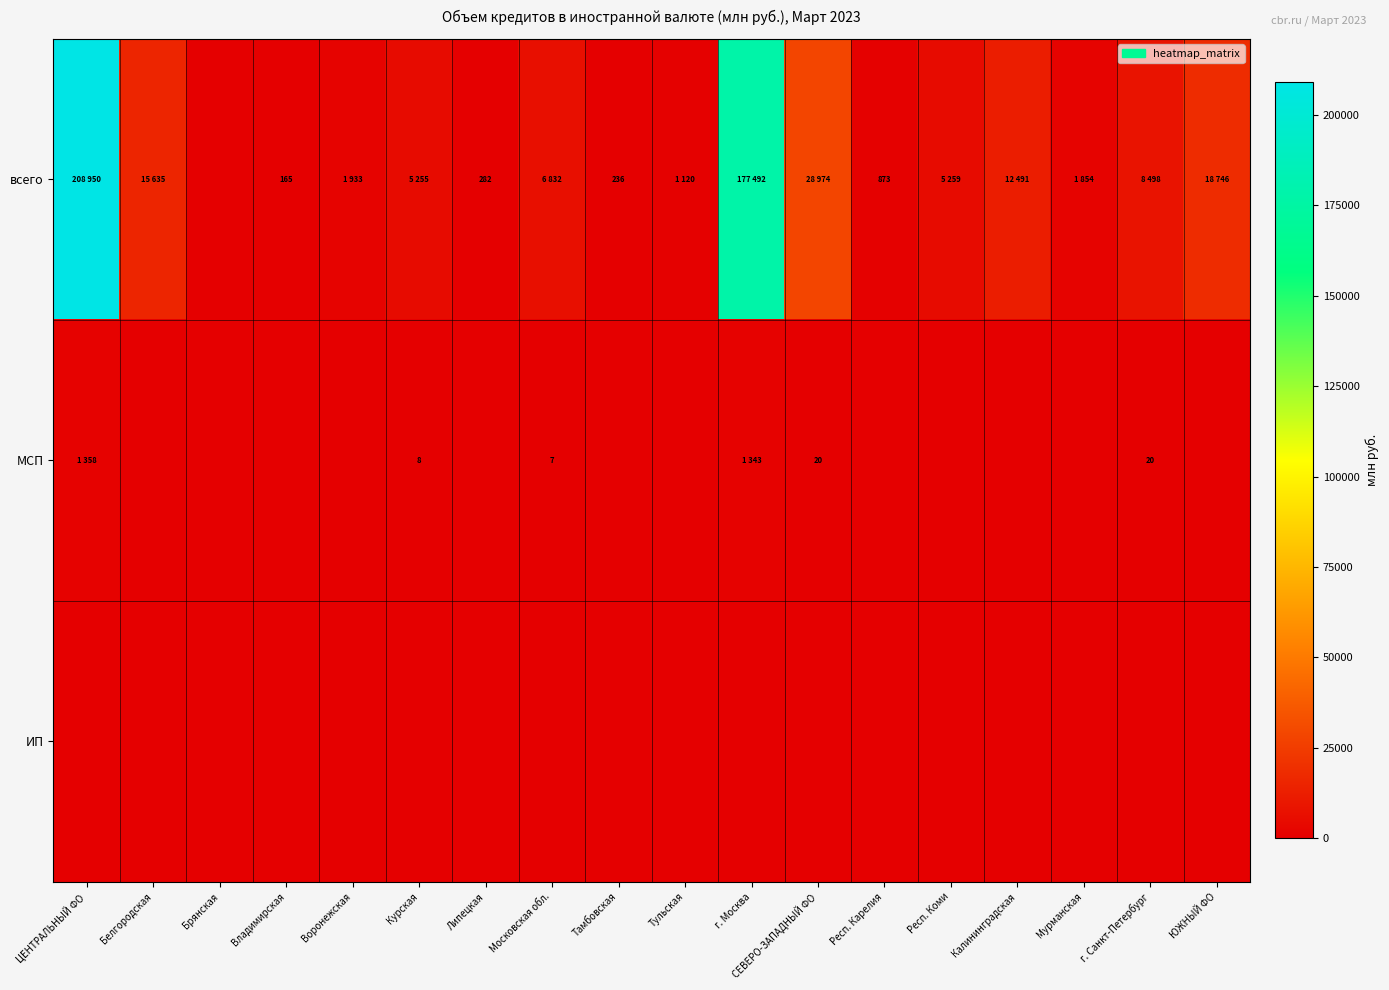

At which category does the chart reach its minimum across all series?

Брянская